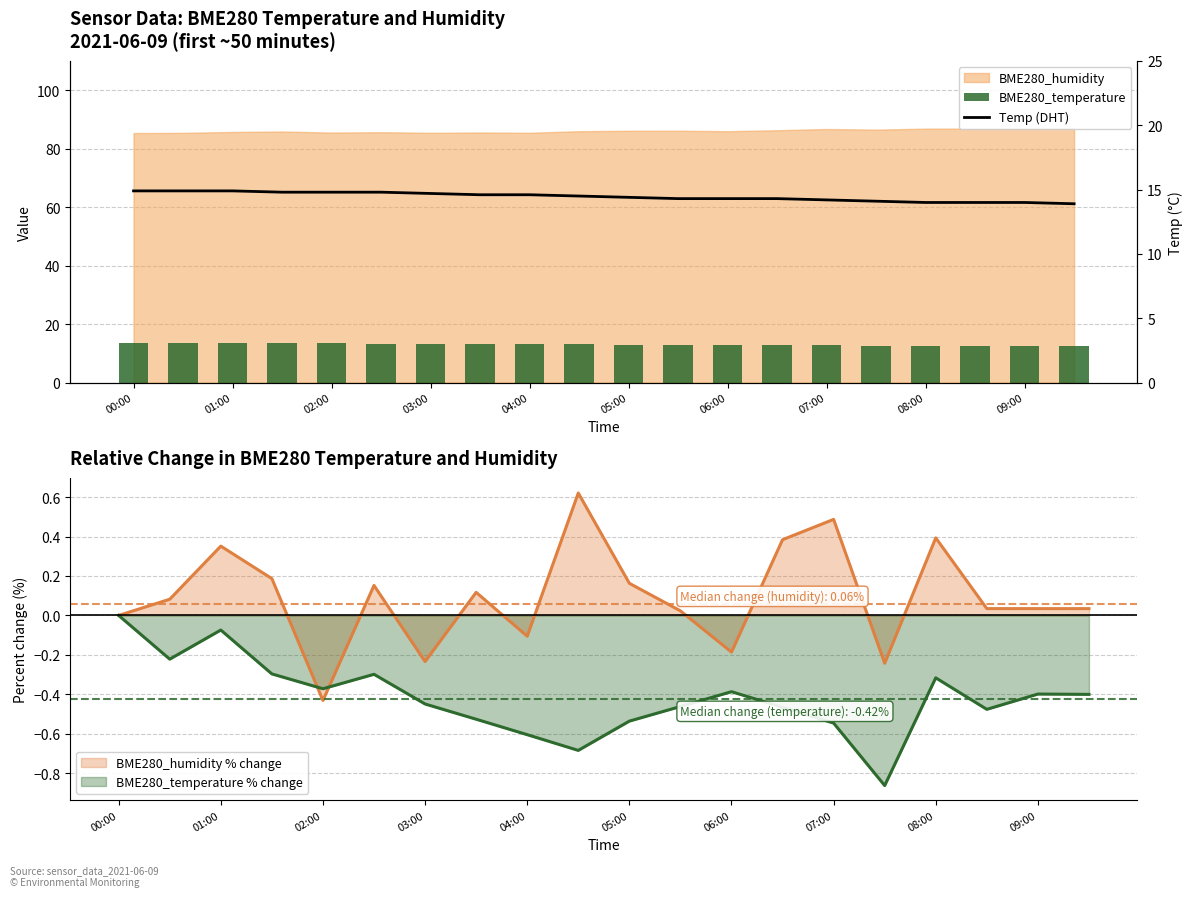

What is the sum of all Temp (DHT) values?

289.0